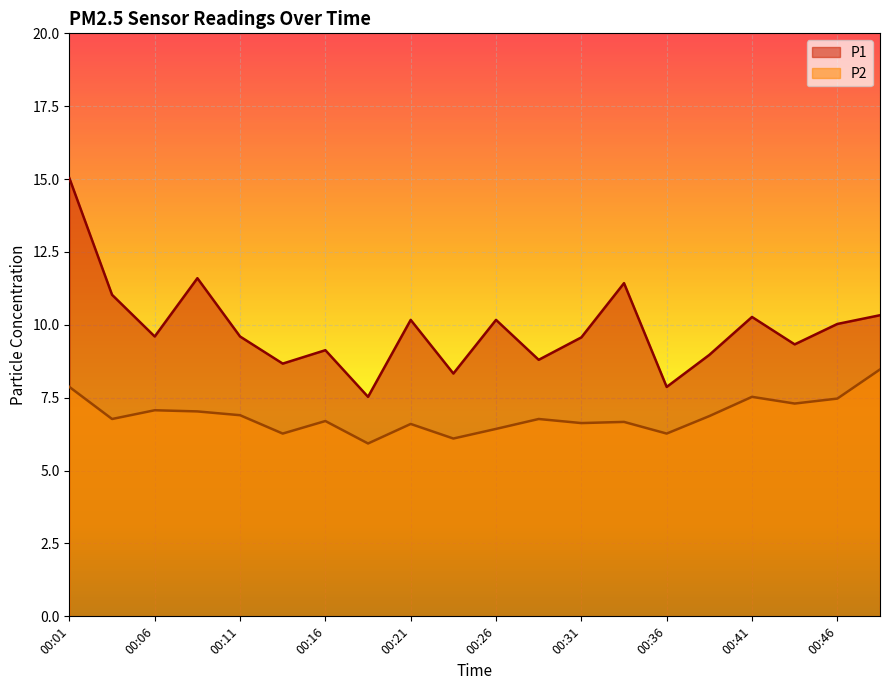

What are all the series names shown in the legend?

P1, P2